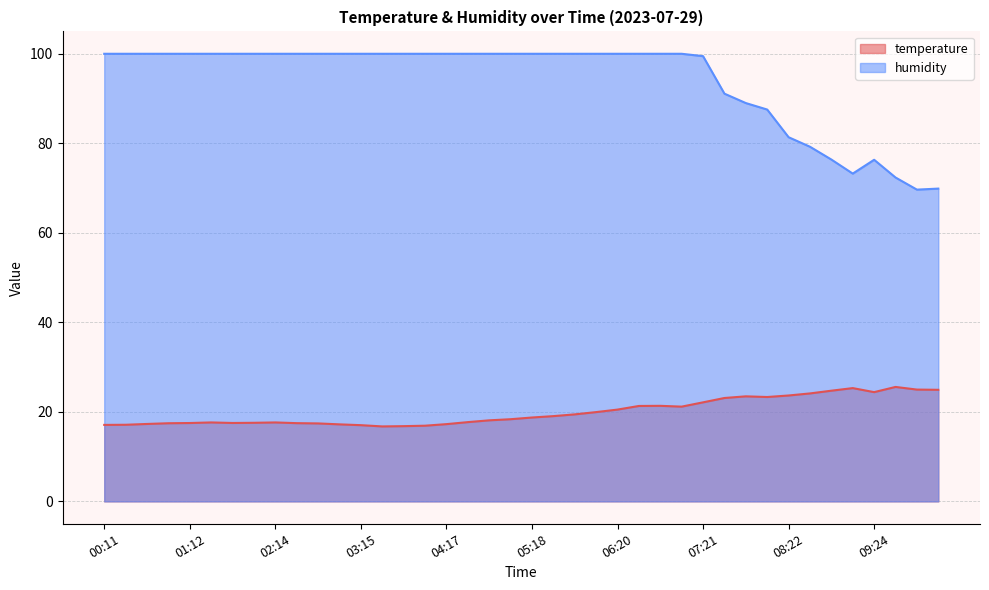

At which category does the chart reach its peak across all series?

00:11